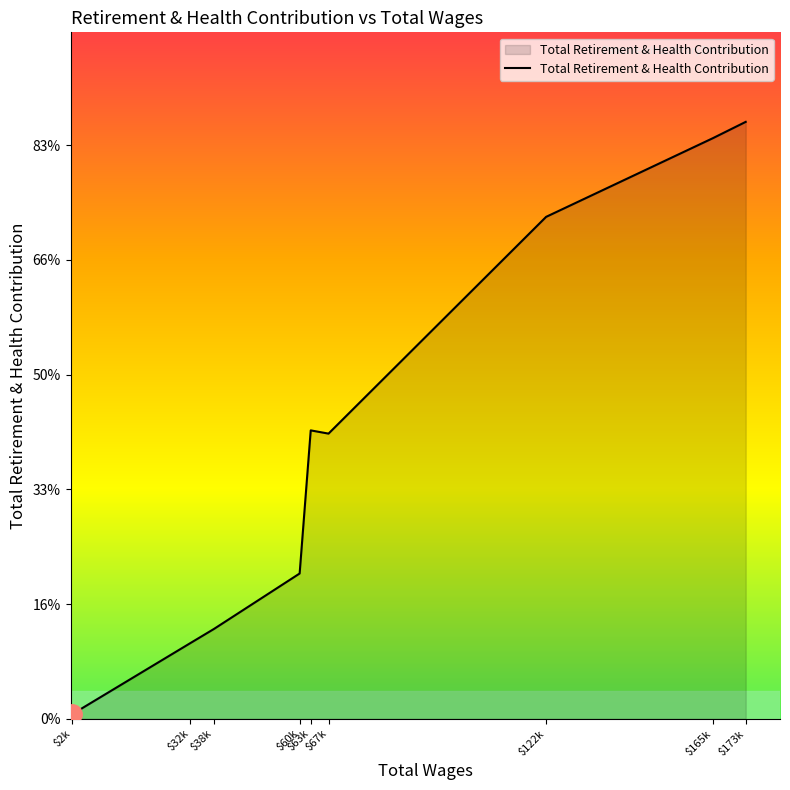

Is this an area chart (filled region under the line)?

Yes